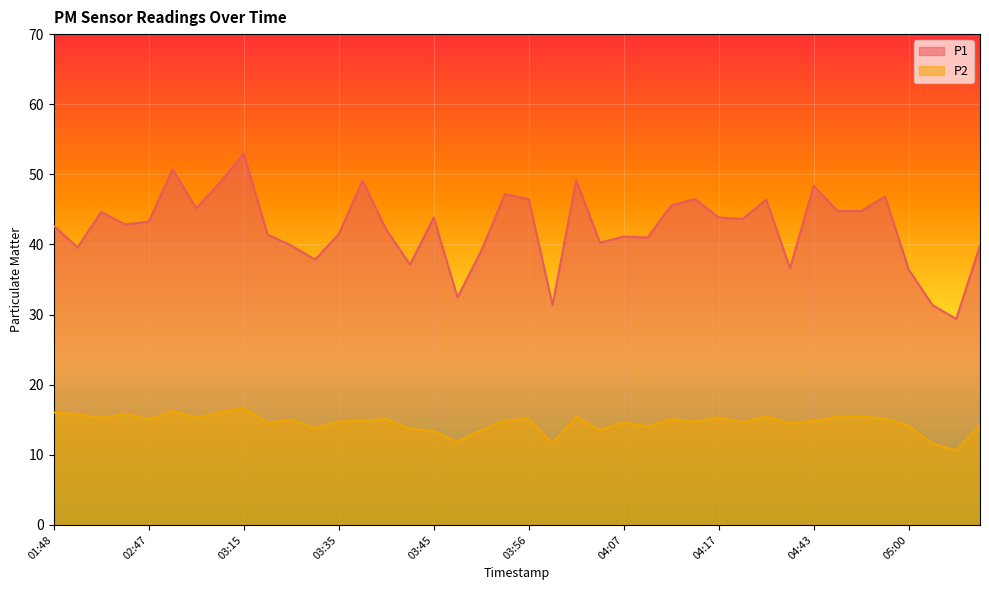

What is the smallest value displayed?

10.6